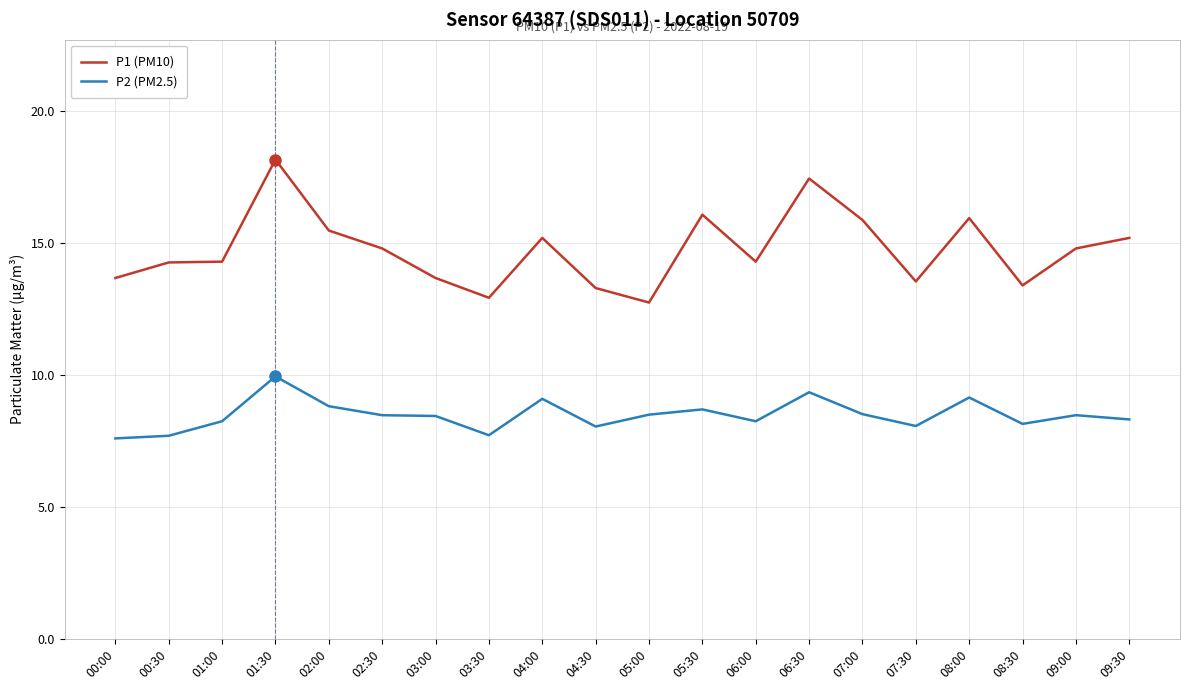

Is the value of P1 (PM10) at 03:30 greater than the value of P2 (PM2.5) at 08:00?

Yes